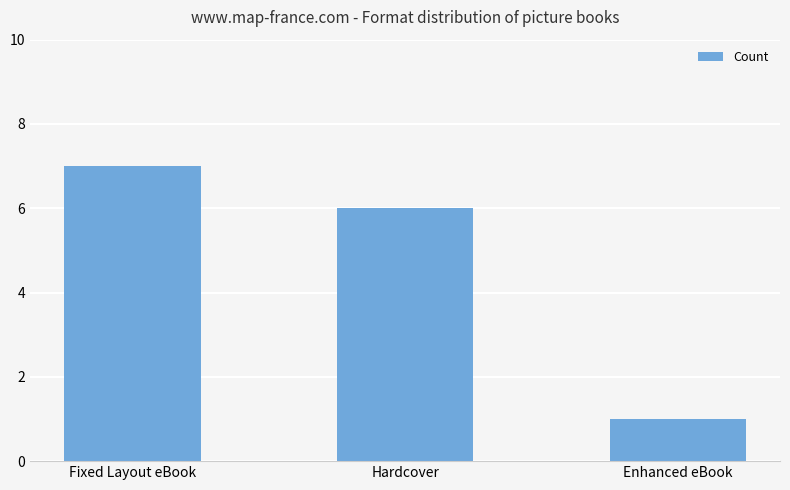

List the labels in order of value, smallest first.

Enhanced eBook, Hardcover, Fixed Layout eBook